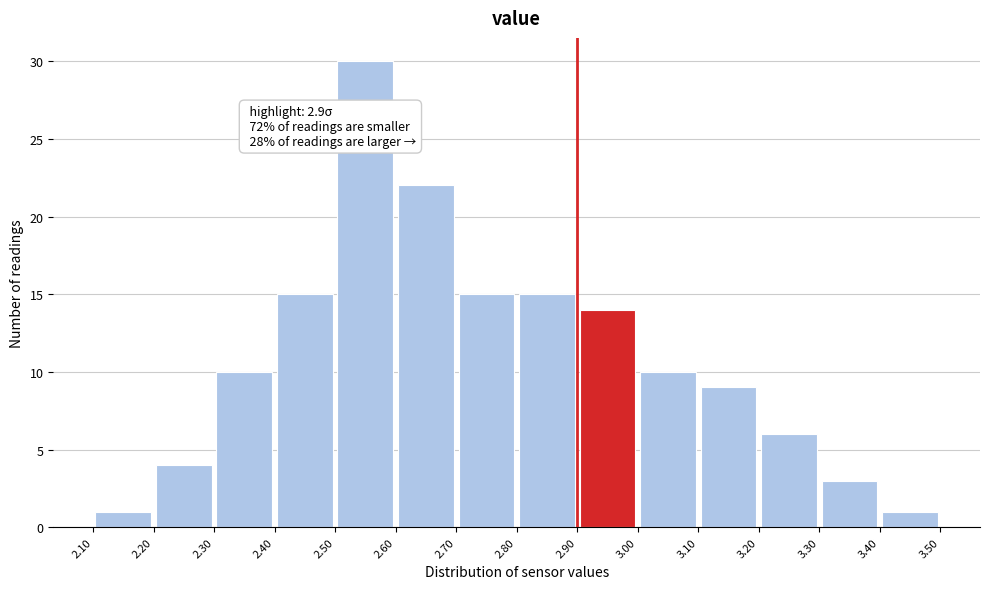

Which range on the x-axis has the tallest bar?

2.50 to 2.60